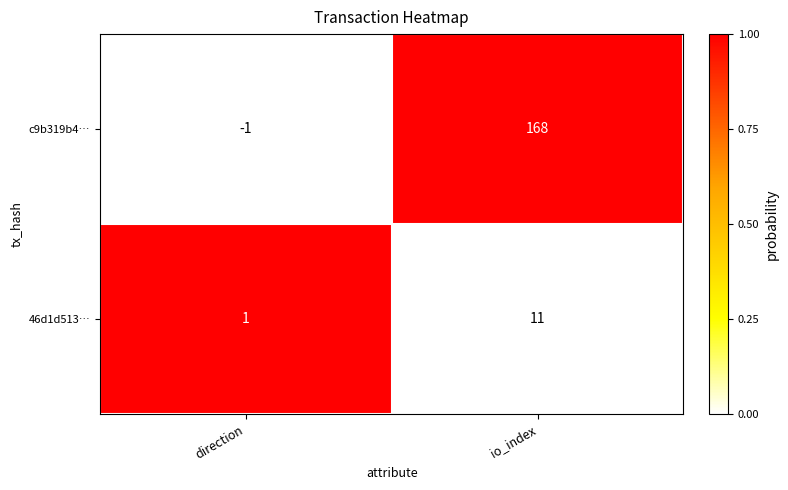

The value of 46d1d513… at direction is 0. True or false?

False